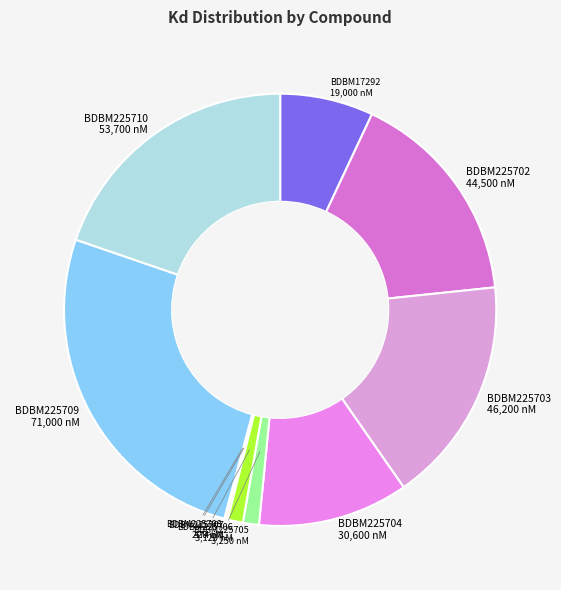

How many slices are in this pie chart?

10